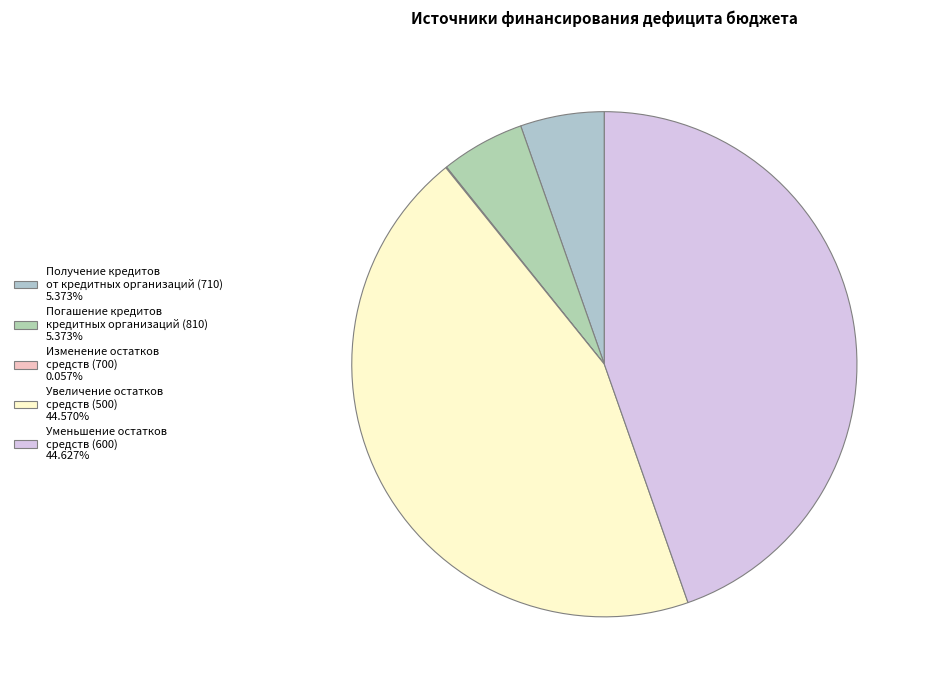

Rank the categories by value from lowest to highest.

Изменение остатков средств (700), Получение кредитов от кредитных организаций (710), Погашение кредитов кредитных организаций (810), Увеличение остатков средств (500), Уменьшение остатков средств (600)